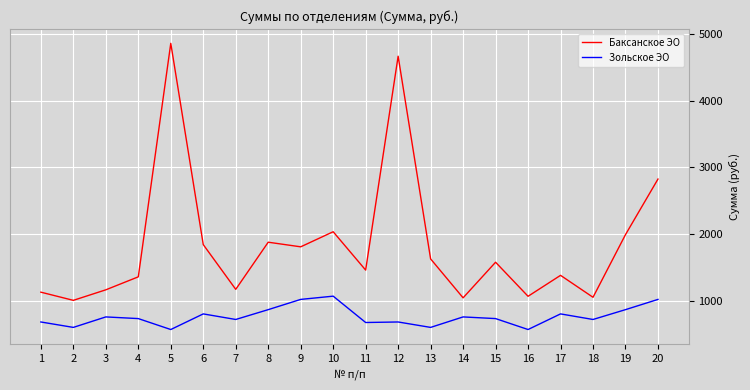

At which category is the sum across all series the highest?

5